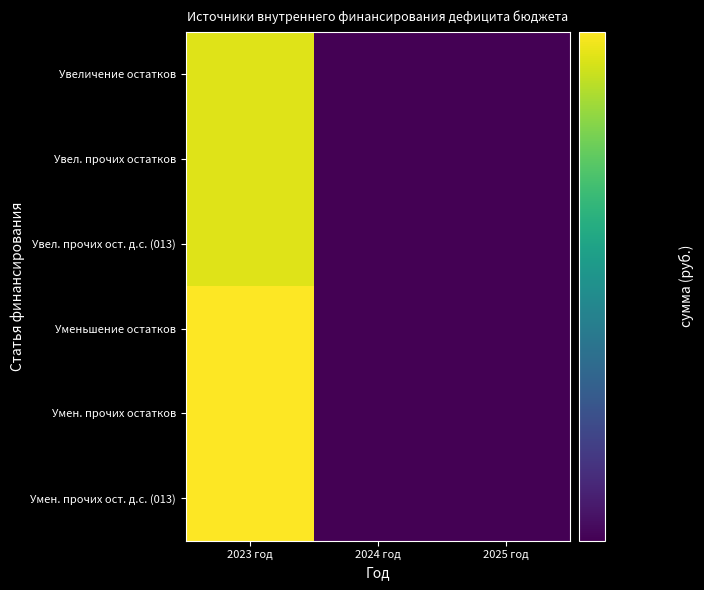

Which has a higher value, 2024 год or 2025 год?

2025 год